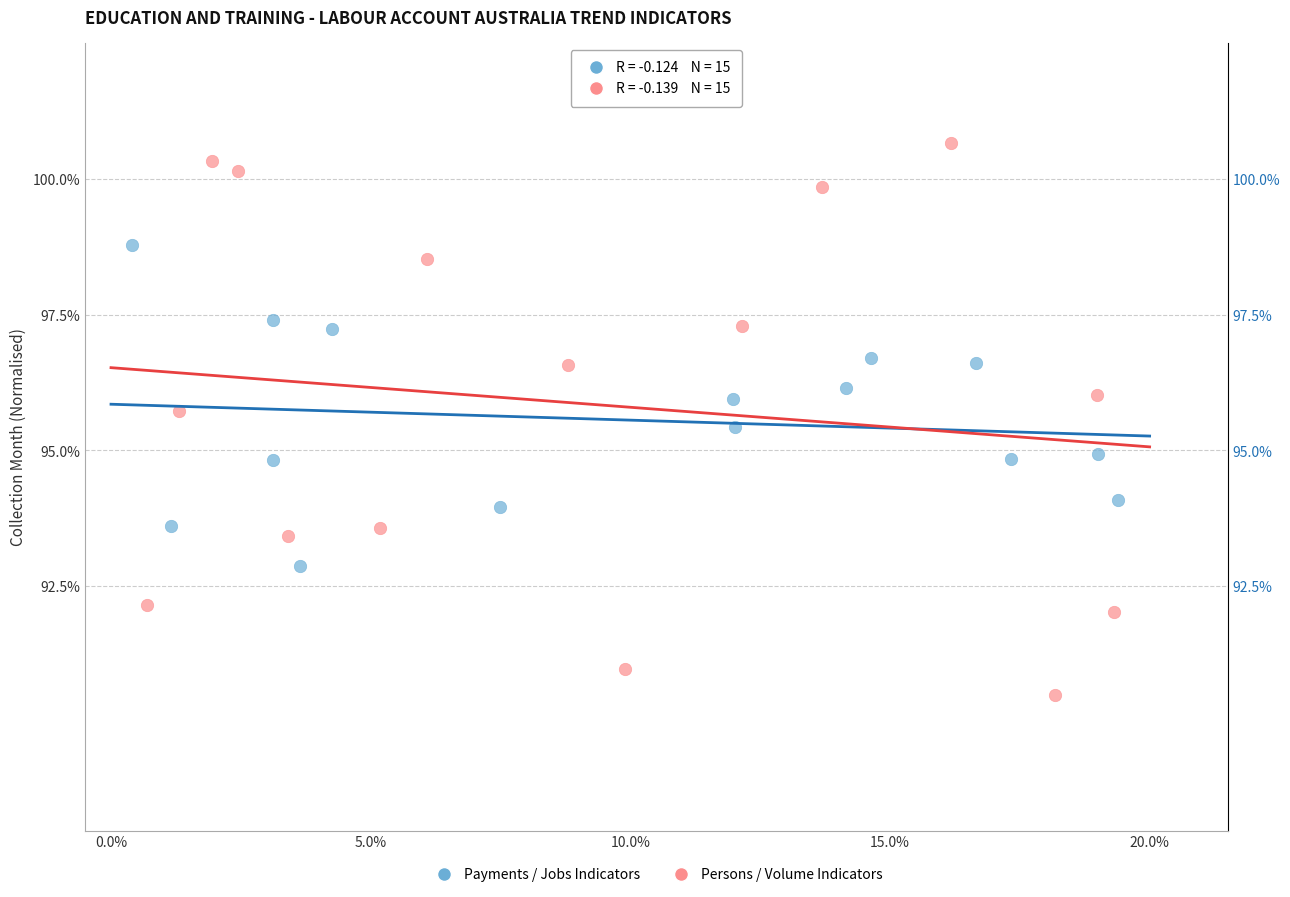

Which series has the widest spread of Y values?

Persons / Volume Indicators